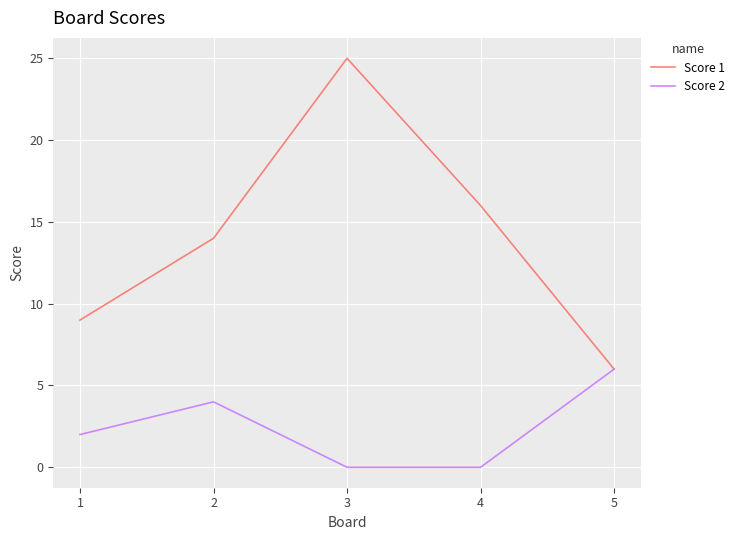

Which category has the highest value in the Score 2 series?

5